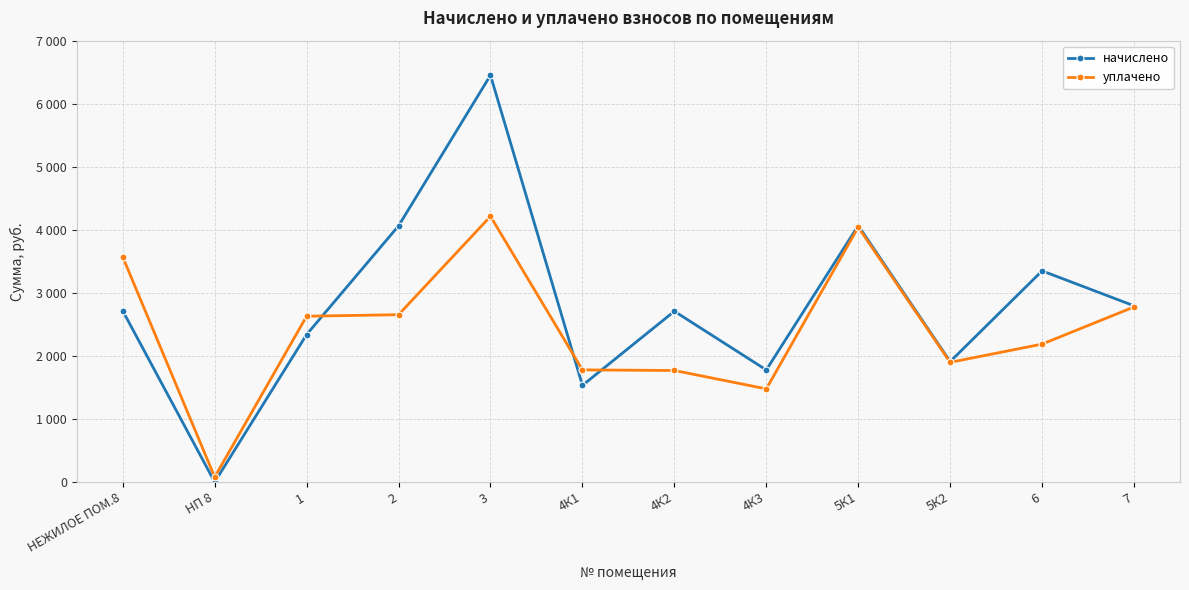

Between which two adjacent categories do начислено and уплачено first intersect?

1 and 2